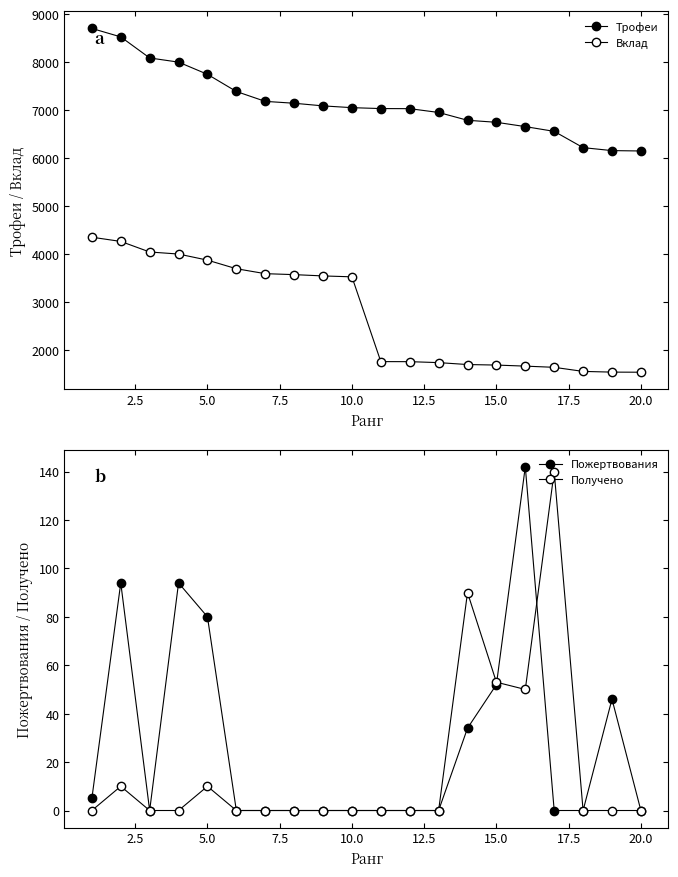

How many values in the Трофеи series are below 7051?

10